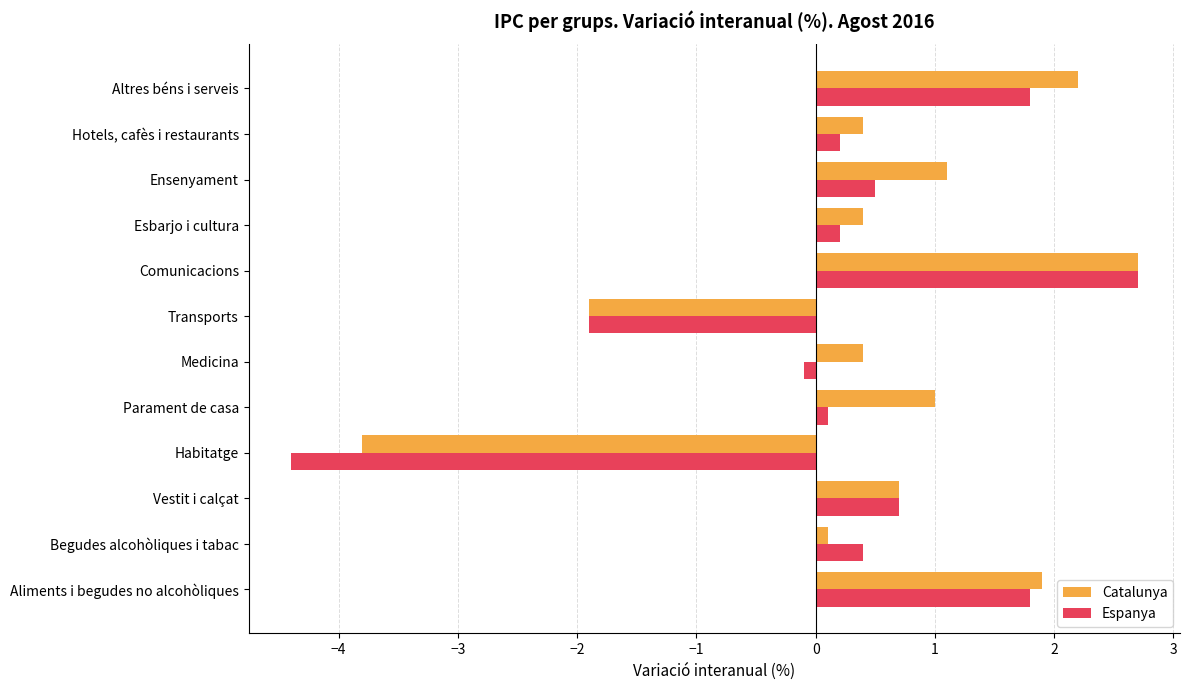

How many data points in Catalunya are above 0?

10